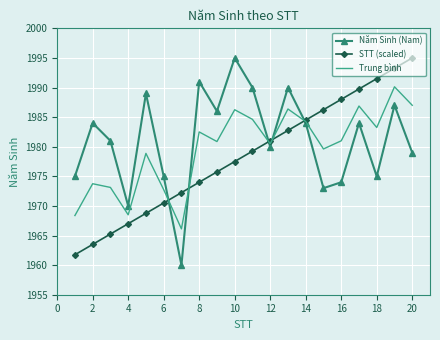

True or false: STT (scaled) and Năm Sinh (Nam) intersect in this chart.

True